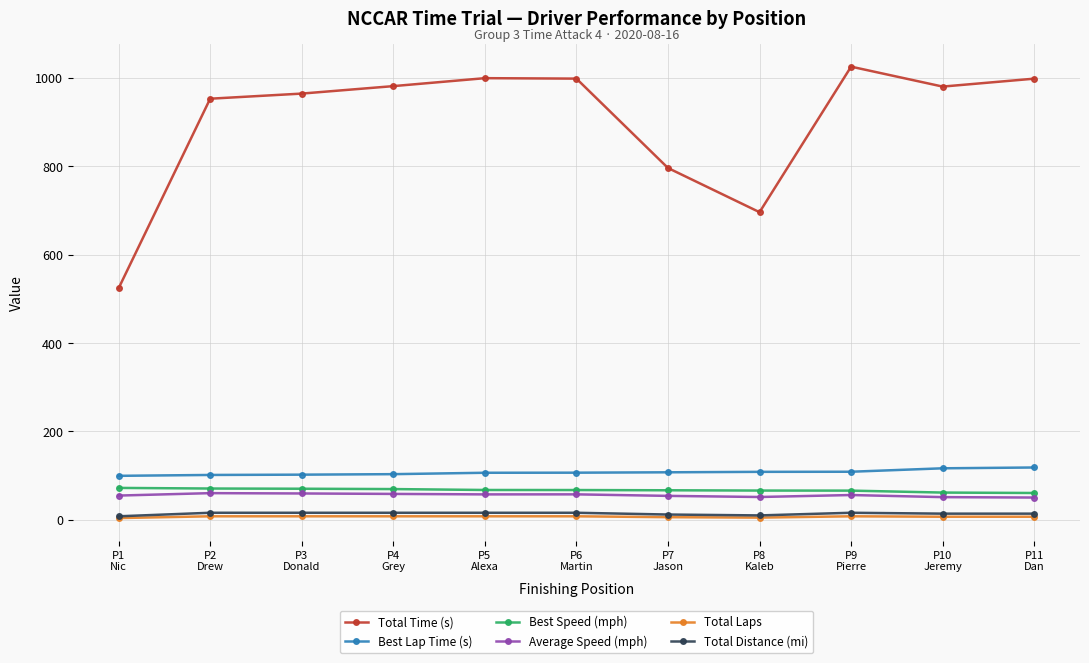

Is the value of Average Speed (mph) at P5
Alexa greater than the value of Total Distance (mi) at P1
Nic?

Yes